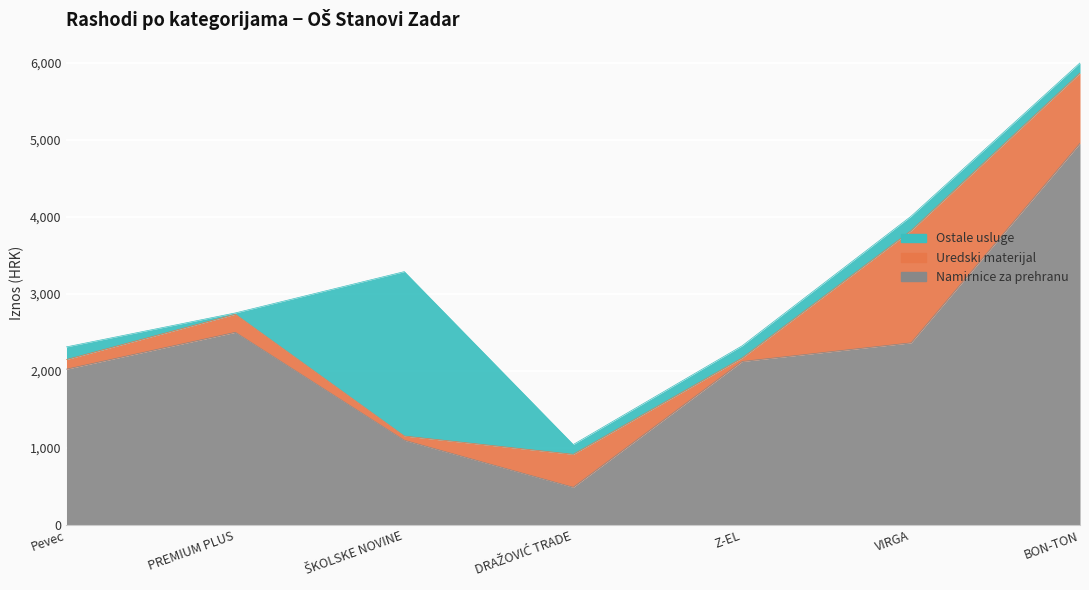

What is the average value of the Ostale usluge series?

416.6